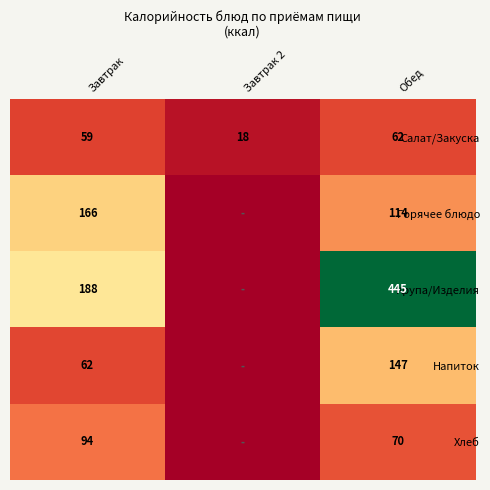

What is the difference between the Хлеб values at Завтрак and Обед?

24